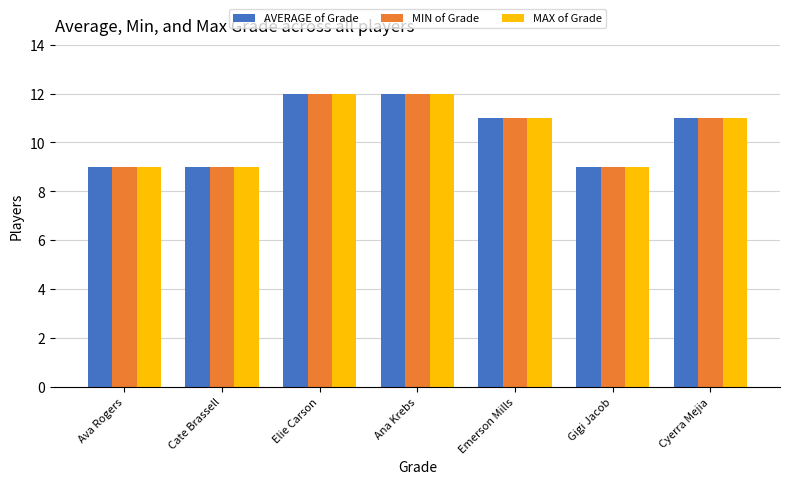

What is the total value across all series at Gigi Jacob?

27